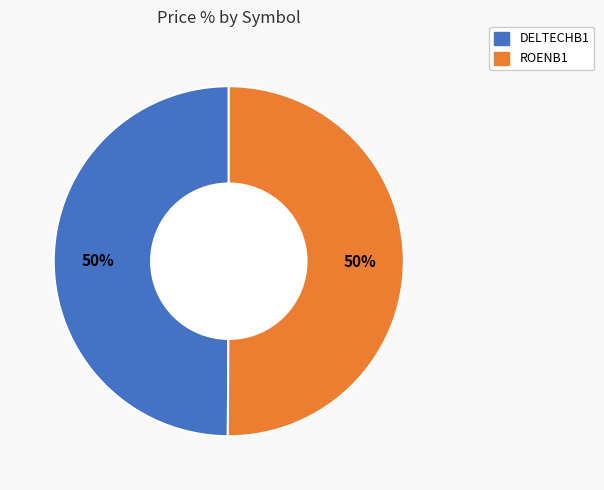

To the nearest percent, what is the average slice percentage?

50%